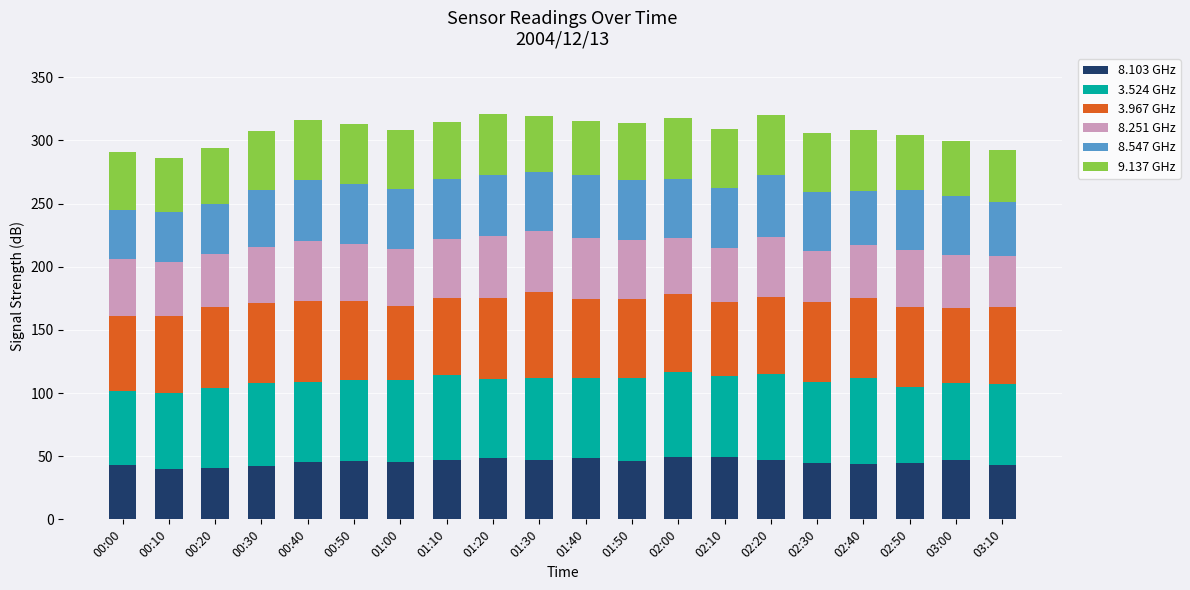

What is the highest value of the 8.103 GHz series?

49.1